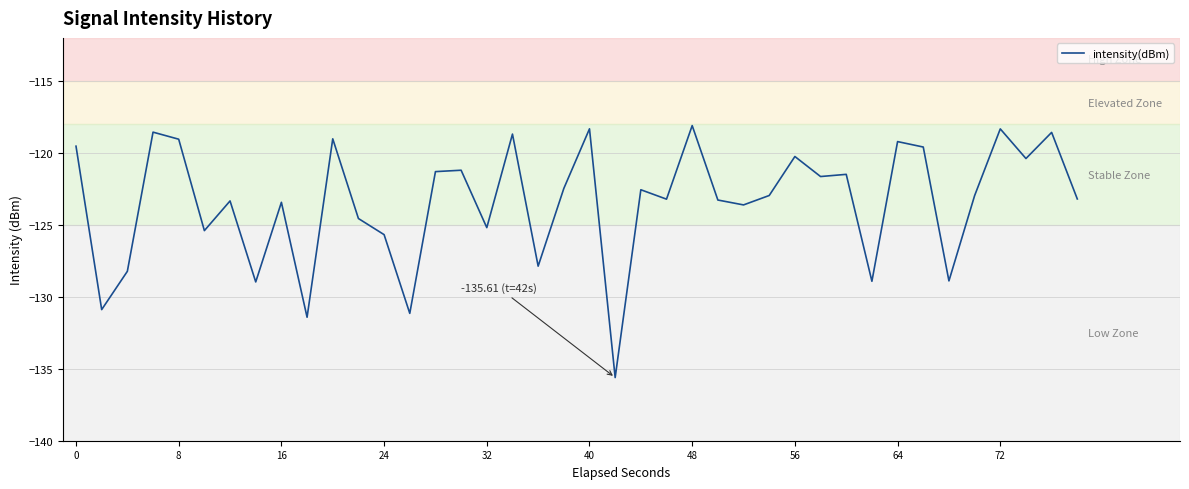

What is the difference between the maximum and minimum values?

17.5